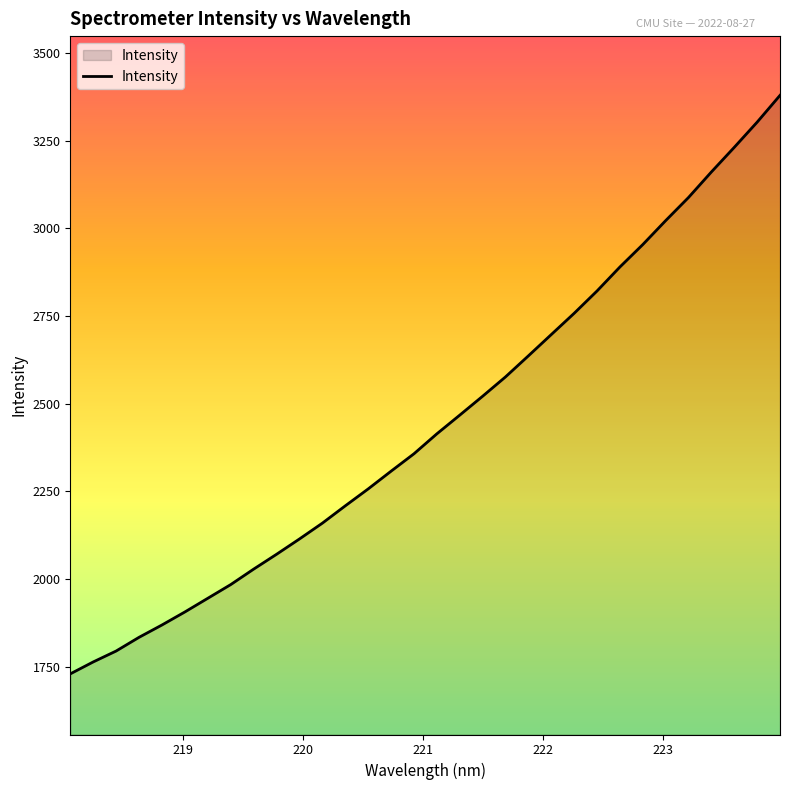

What is the smallest value displayed?

1729.1